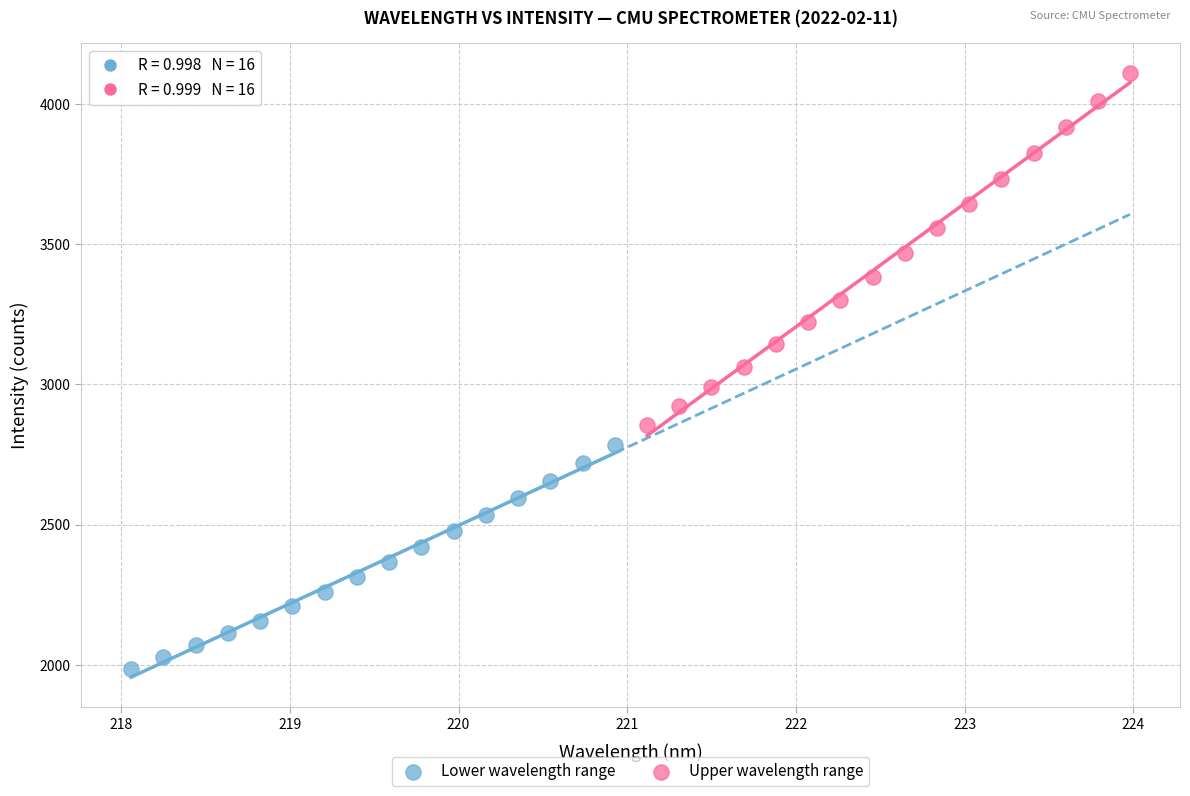

What are all the series names shown in the legend?

Lower wavelength range, Upper wavelength range